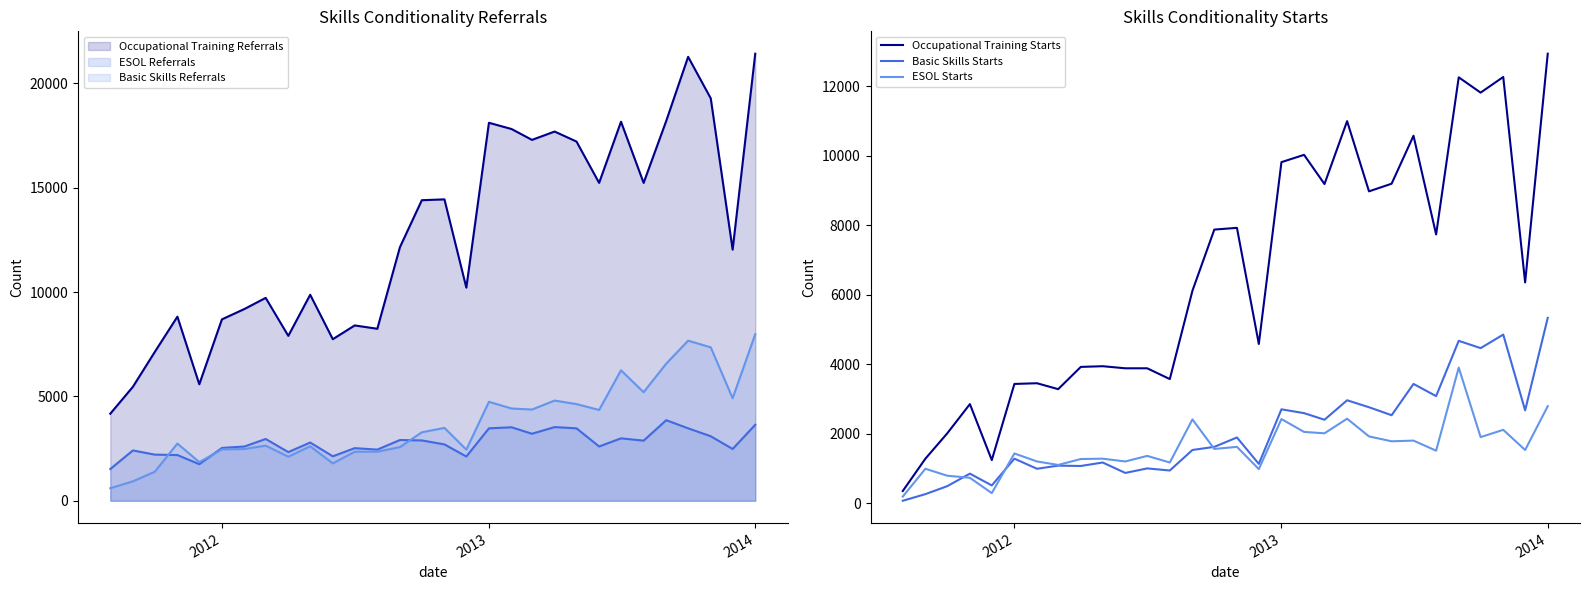

Which series has the widest spread of values?

Occupational Training Referrals